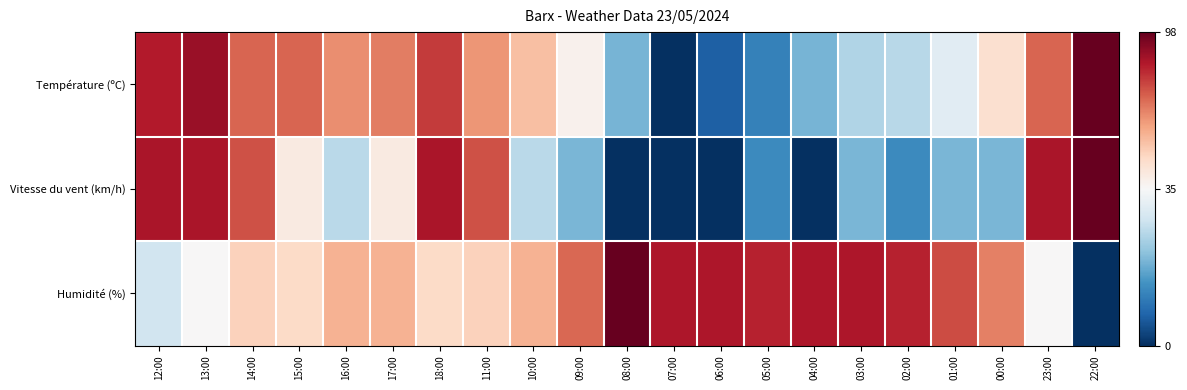

Which series changed the most between 07:00 and 02:00?

Température (ºC)